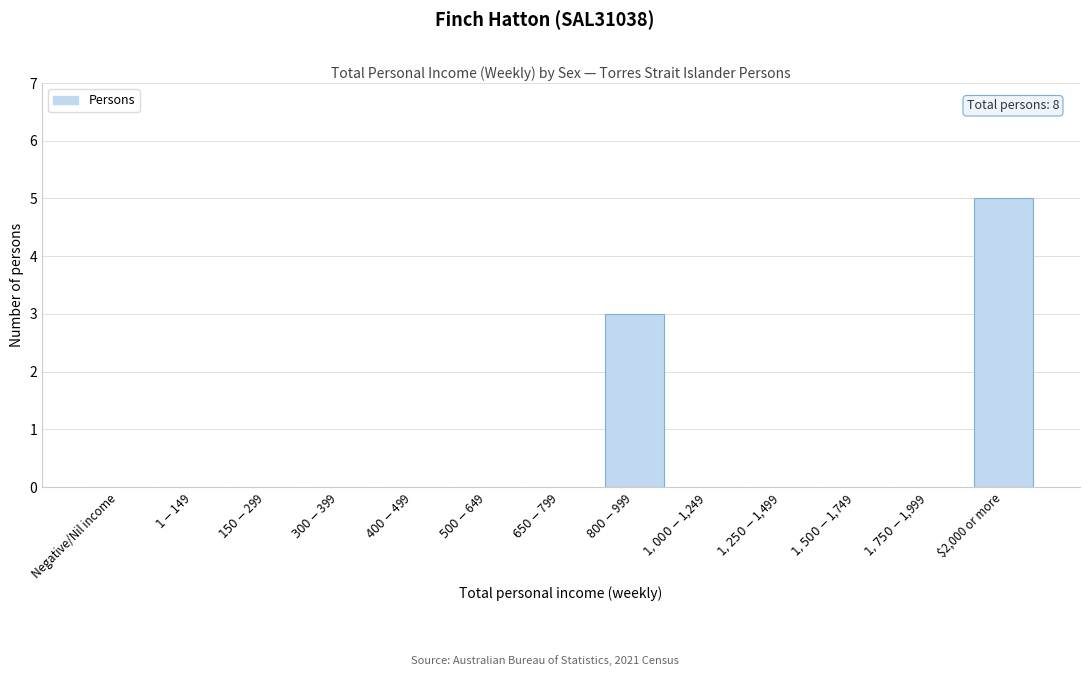

What is the maximum value shown in the chart?

5